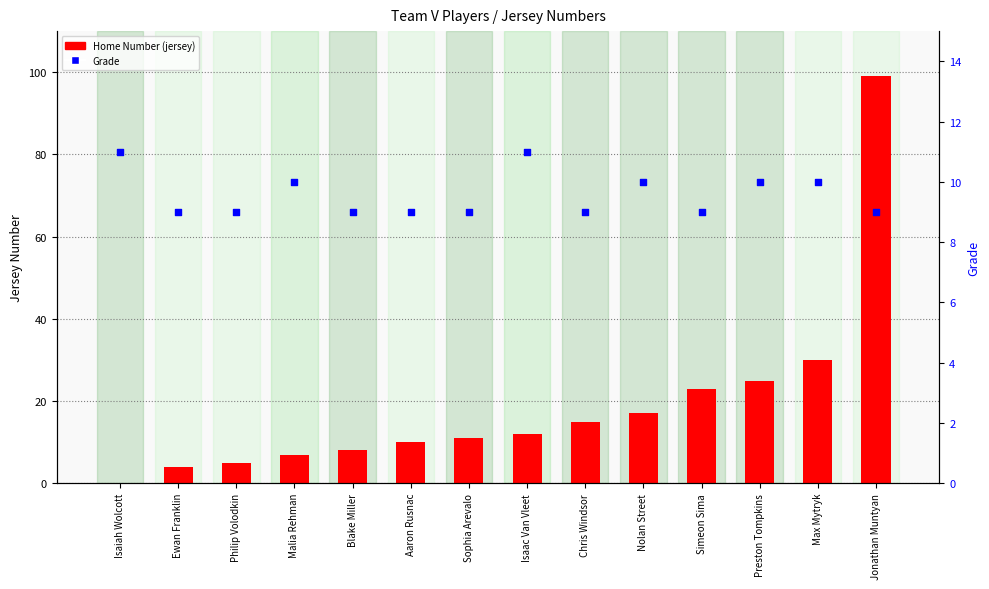

Which series has the largest total across all categories?

Home Number